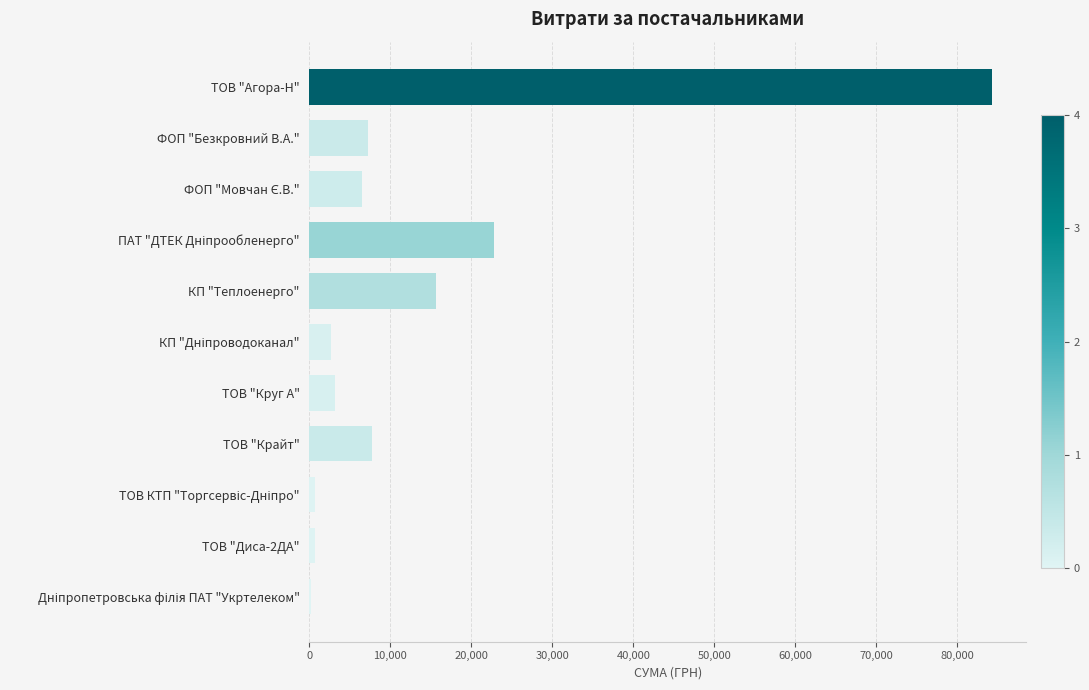

Which has a higher value, ТОВ "Агора-Н" or ТОВ "Диса-2ДА"?

ТОВ "Агора-Н"